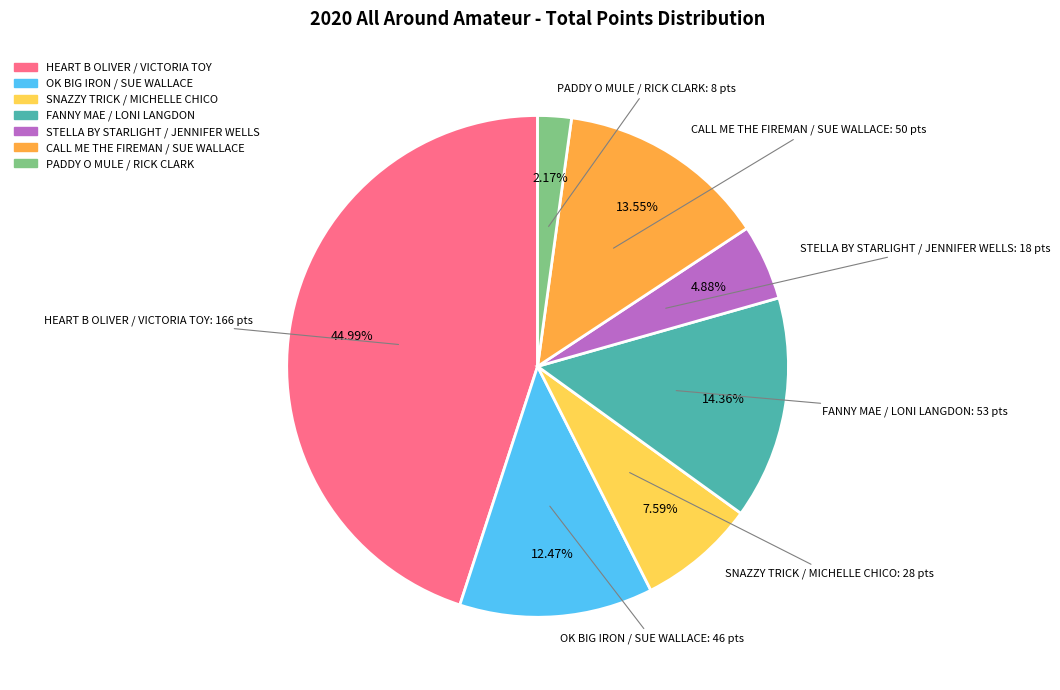

How many segments does this pie chart have?

7